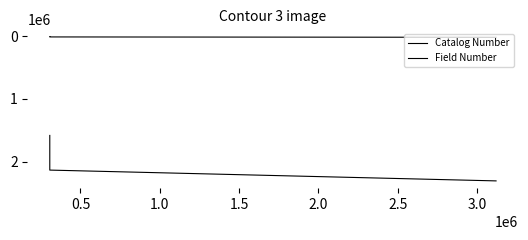

What is the difference between the second highest and minimum values in the Field Number series?

6124